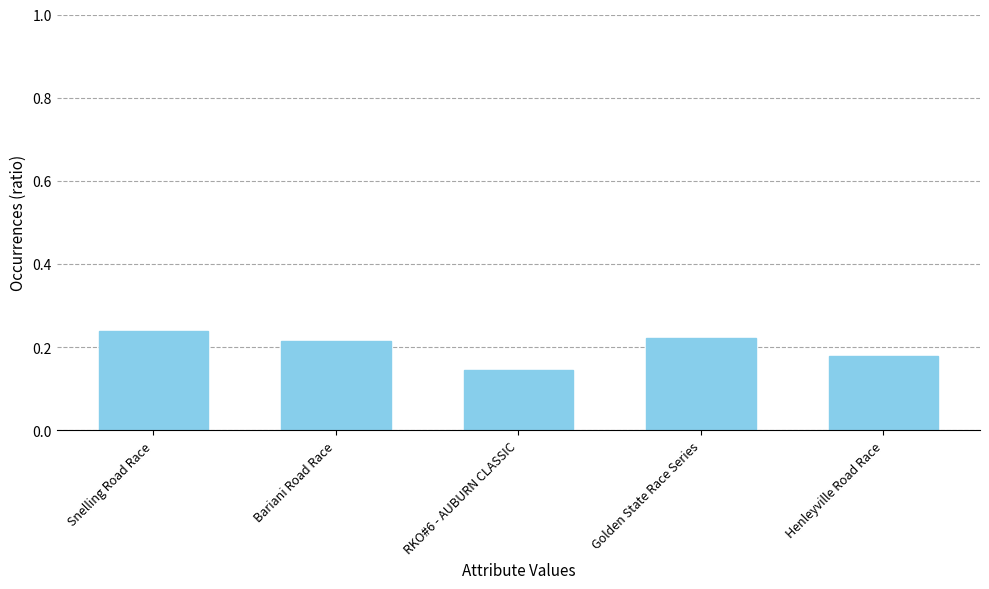

What is the sum of all values?

1.0